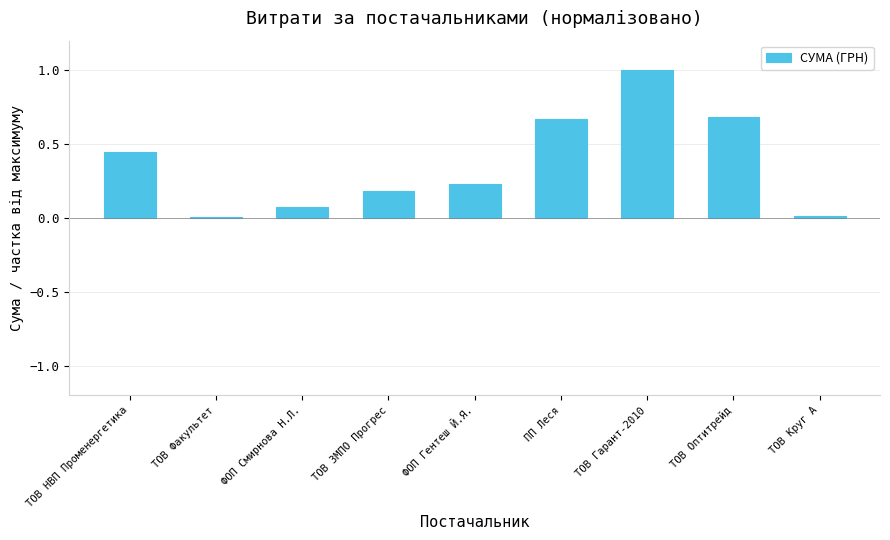

What is the maximum value shown in the chart?

1.0